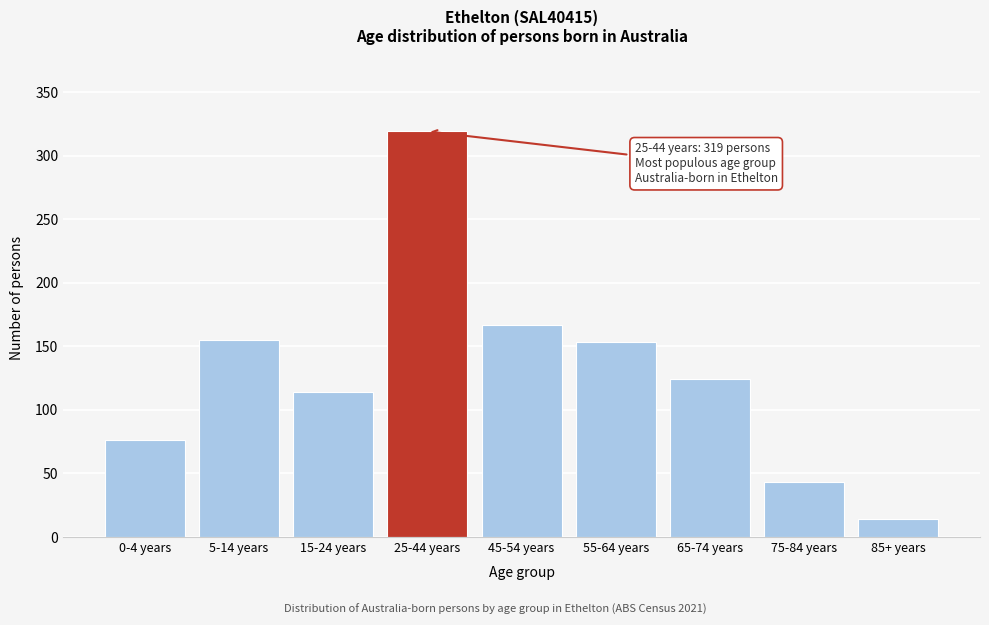

Reading left to right, list all the values displayed in this chart.

76	155	114	319	167	153	124	43	14